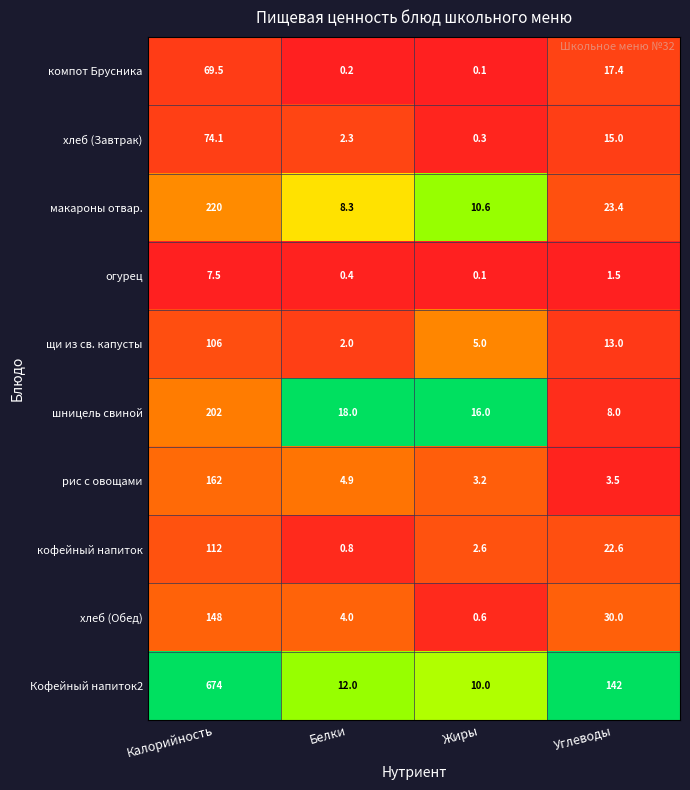

The value of щи из св. капусты at Калорийность is 106.0. True or false?

True